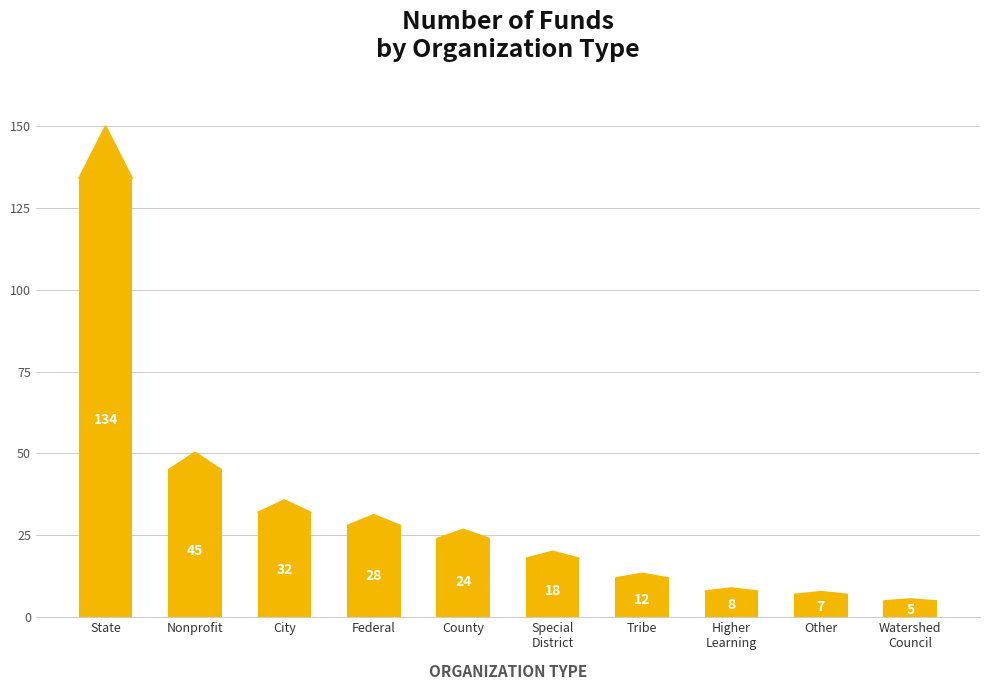

What is the minimum value shown in the chart?

5